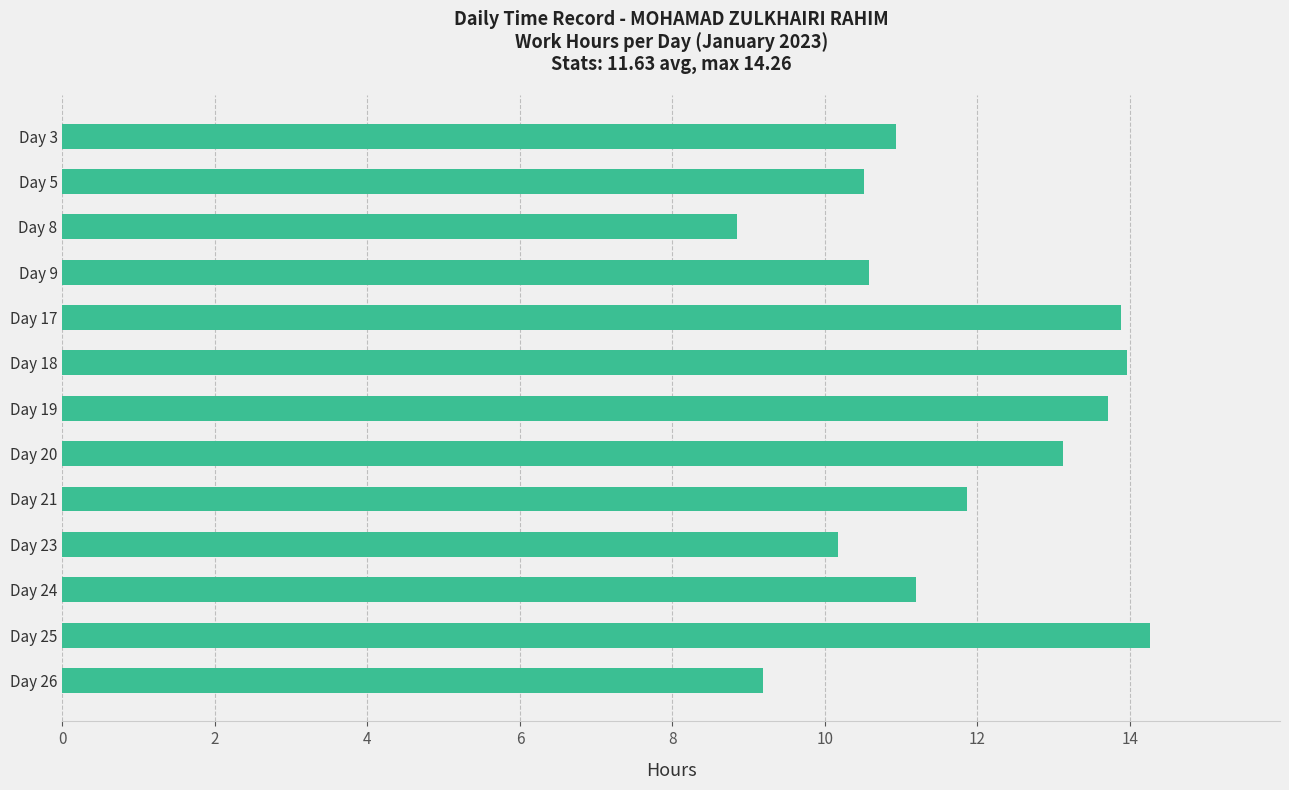

Is it true that the value at Day 17 is 13.9?

True